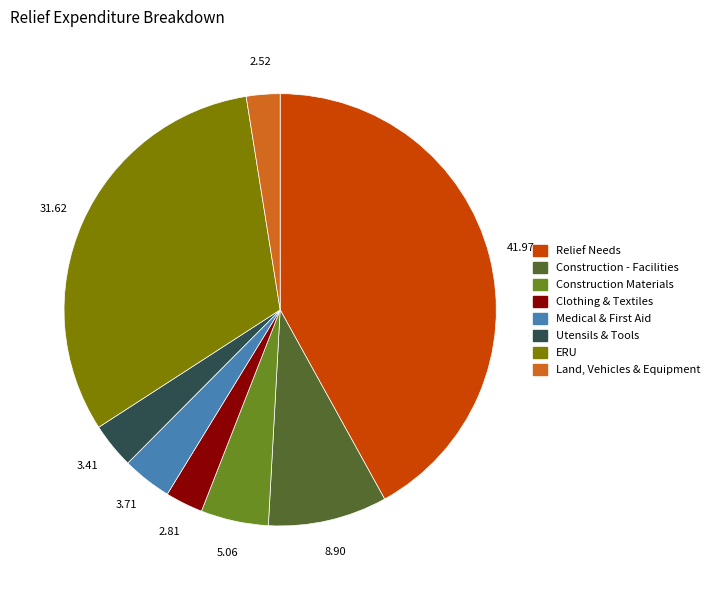

How many segments does this pie chart have?

8